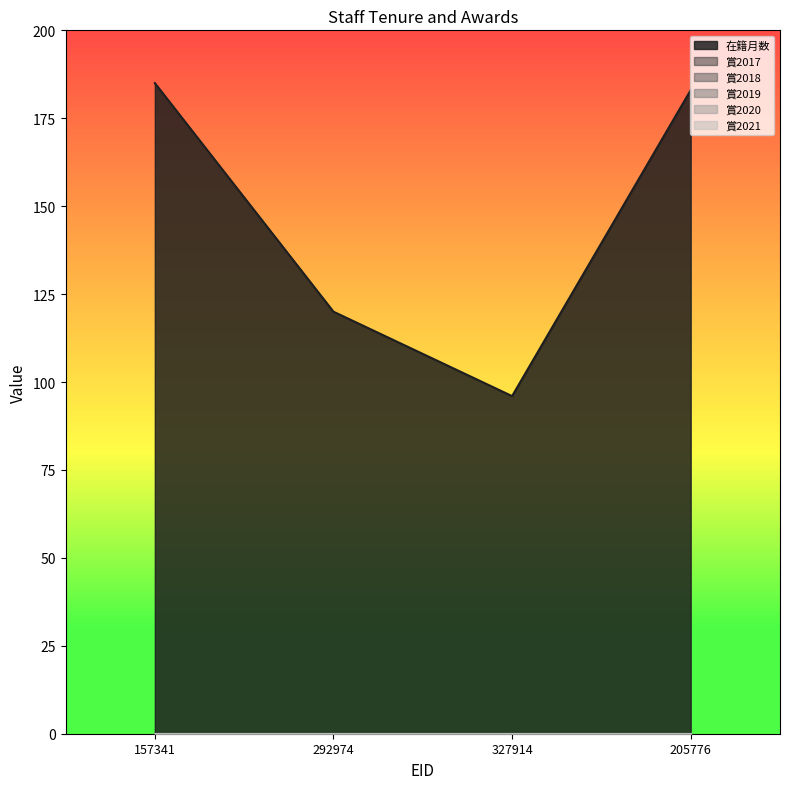

What position from the right is 157341?

4